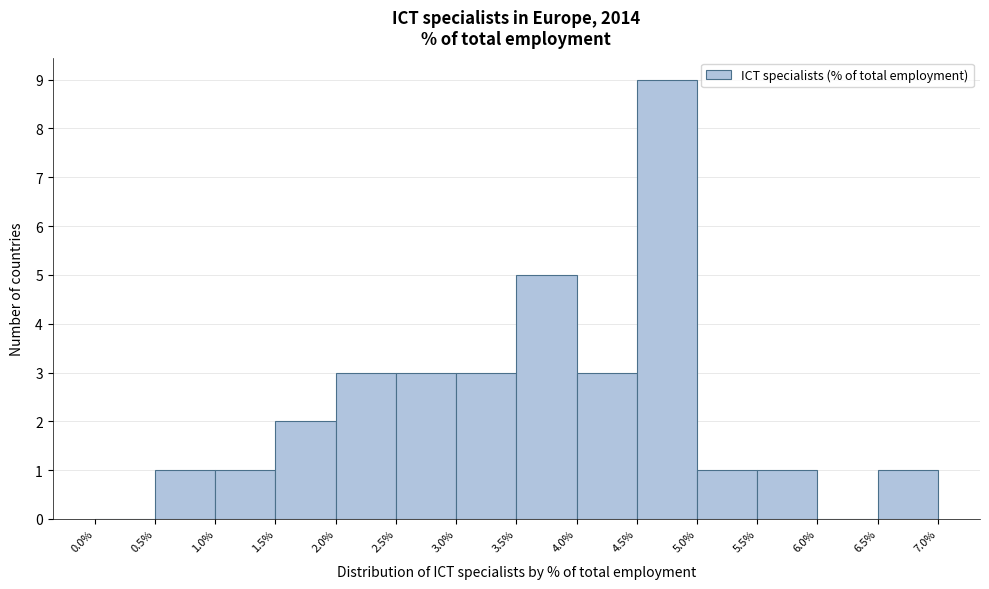

Reading left to right, transcribe this chart: for each bar, give the range it covers on the x-axis and its height. The values are not printed on the chart, so give them approximately, as read against the axis.

0.0% to 0.5%: 0
0.5% to 1.0%: 1
1.0% to 1.5%: 1
1.5% to 2.0%: 2
2.0% to 2.5%: 3
2.5% to 3.0%: 3
3.0% to 3.5%: 3
3.5% to 4.0%: 5
4.0% to 4.5%: 3
4.5% to 5.0%: 9
5.0% to 5.5%: 1
5.5% to 6.0%: 1
6.0% to 6.5%: 0
6.5% to 7.0%: 1